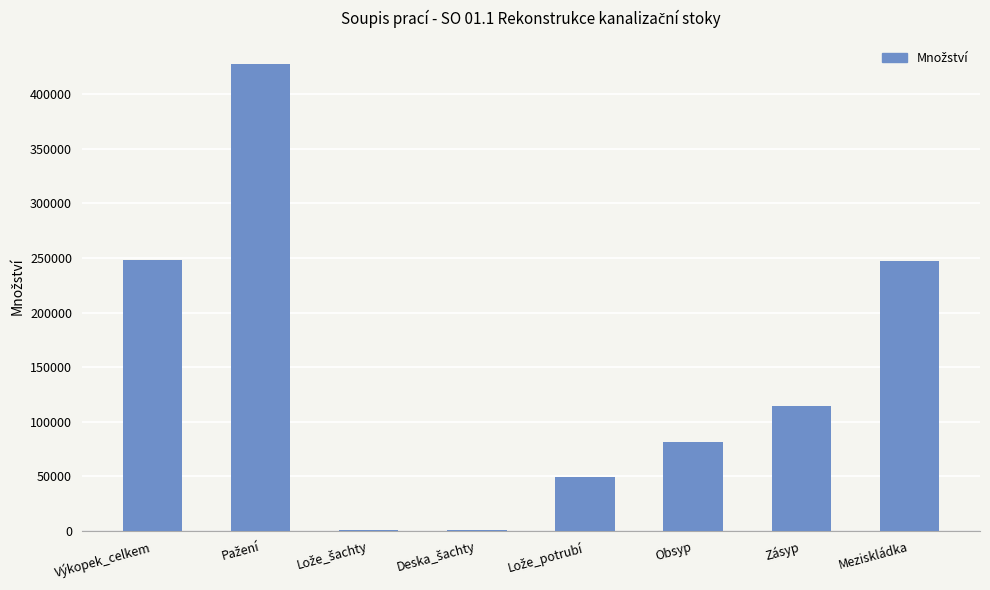

The value at Meziskládka is 246855. True or false?

True